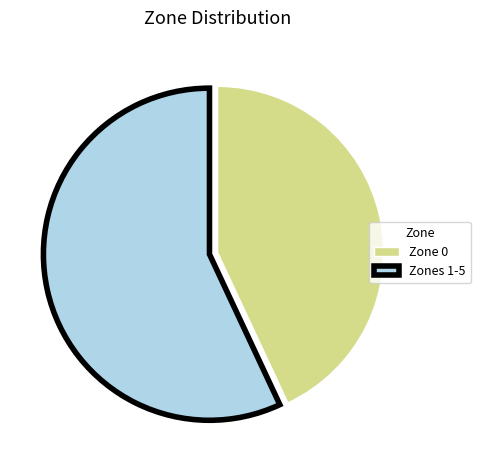

Combined, do Zone 0 and Zones 1-5 account for over 50%?

Yes